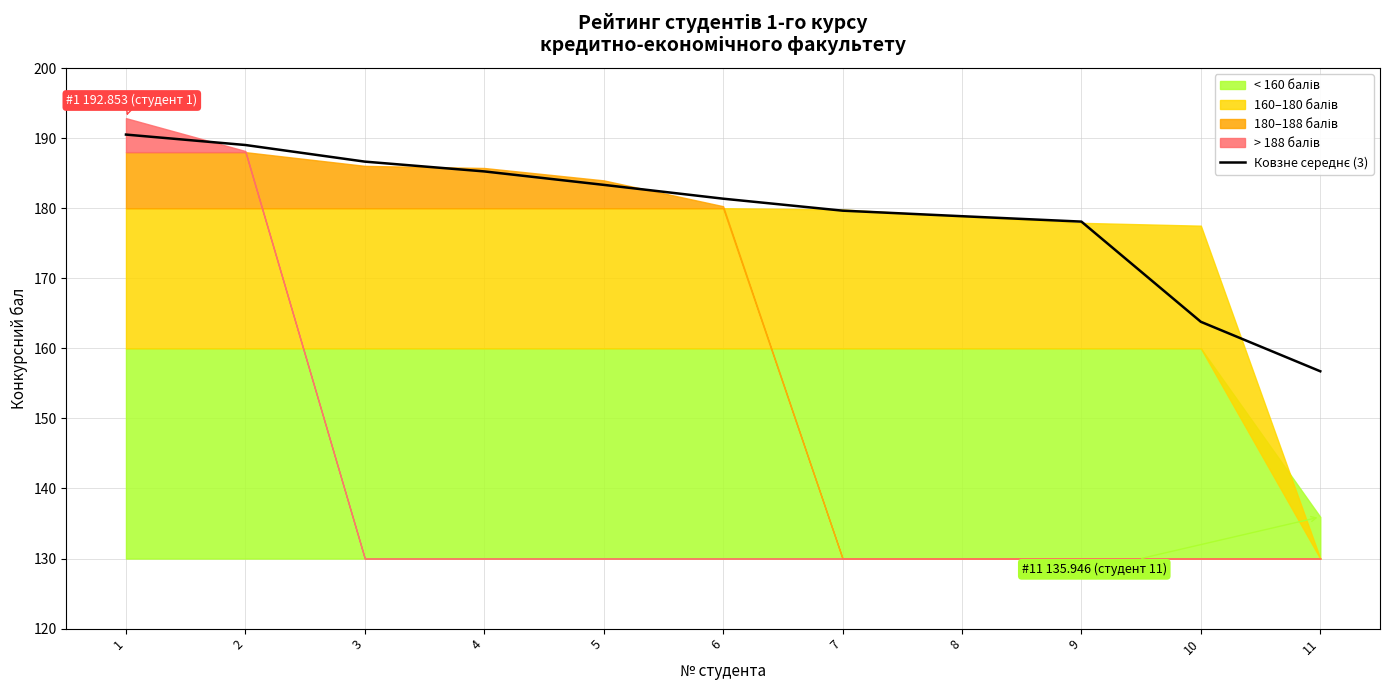

What is the difference between the second highest and minimum values?

32.3